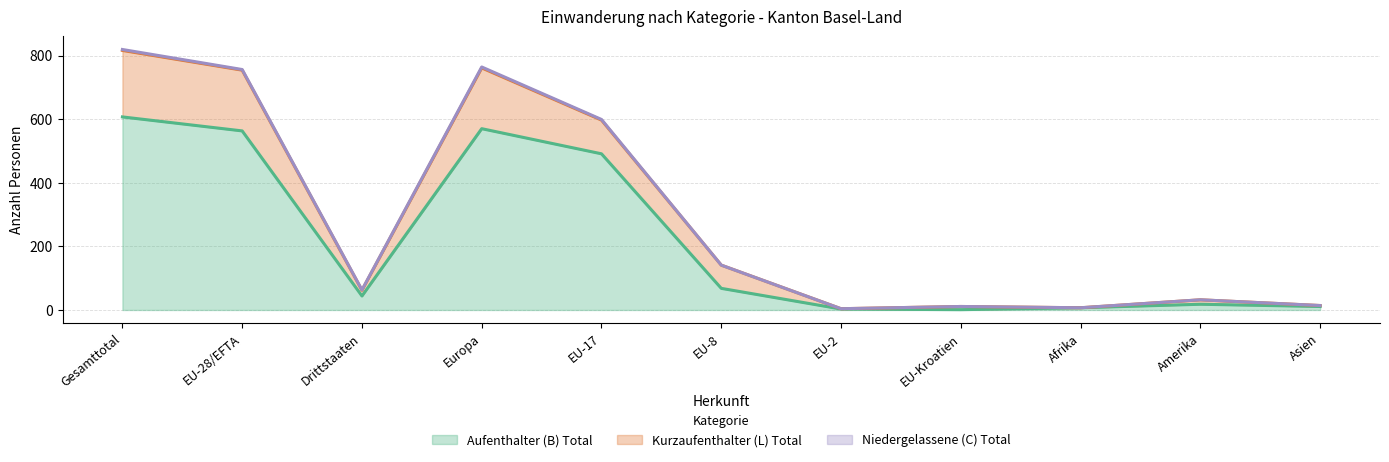

Reading left to right, transcribe all the data shown in this chart.

Aufenthalter (B) Total: Gesamttotal=607	EU-28/EFTA=563	Drittstaaten=44	Europa=570	EU-17=491	EU-8=68	EU-2=3	EU-Kroatien=1	Afrika=7	Amerika=18	Asien=11
Kurzaufenthalter (L) Total: Gesamttotal=209	EU-28/EFTA=191	Drittstaaten=18	Europa=191	EU-17=106	EU-8=73	EU-2=1	EU-Kroatien=10	Afrika=0	Amerika=14	Asien=3
Niedergelassene (C) Total: Gesamttotal=3	EU-28/EFTA=2	Drittstaaten=1	Europa=3	EU-17=2	EU-8=0	EU-2=0	EU-Kroatien=0	Afrika=0	Amerika=0	Asien=0